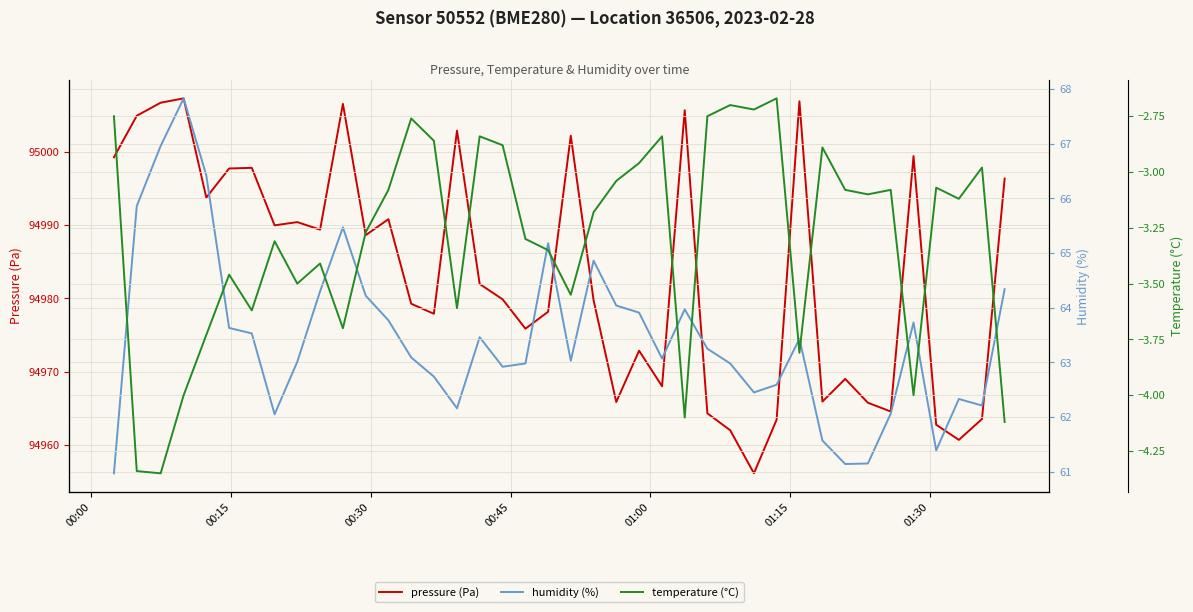

What is the highest value of the pressure (Pa) series?

95007.3